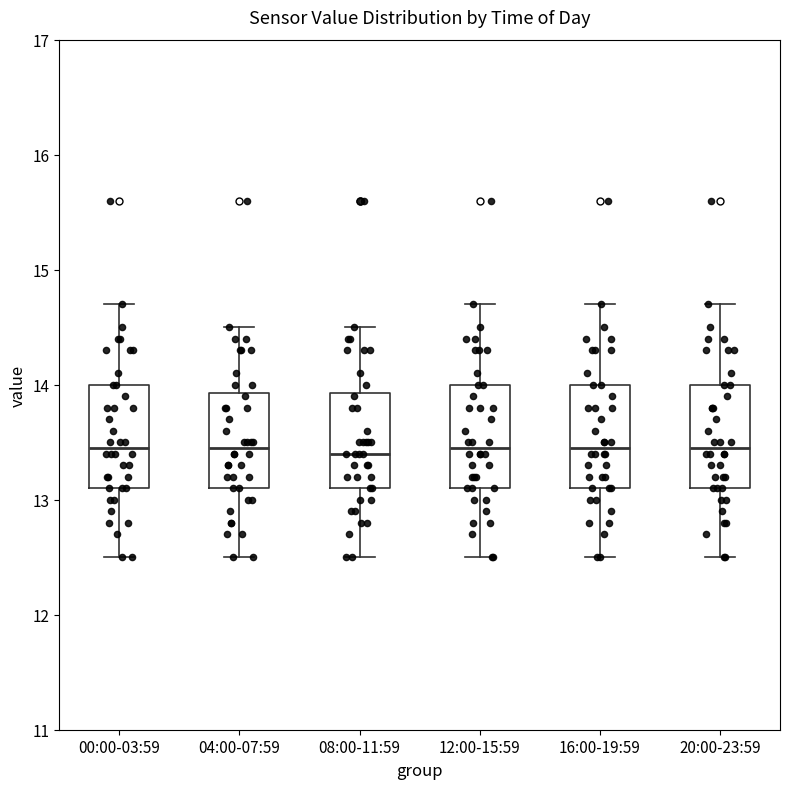

Where is the upper edge of the box for 04:00-07:59 on the y-axis? The values are not printed on the chart, so give them approximately, as read against the axis.

13.9